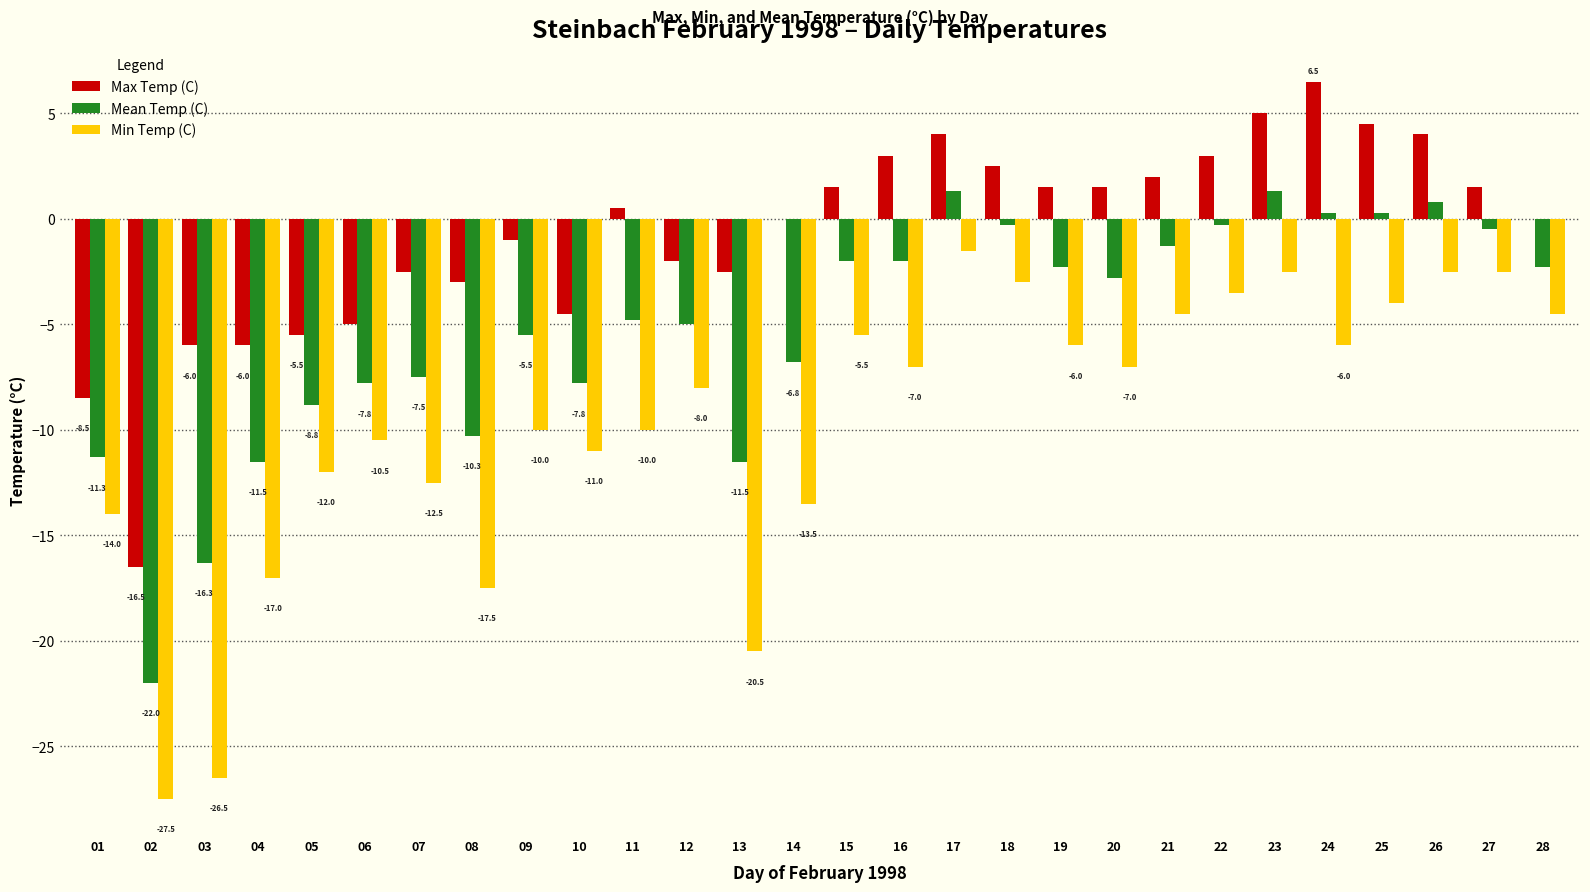

Where does the Max Temp (C) series first go above 0?

11